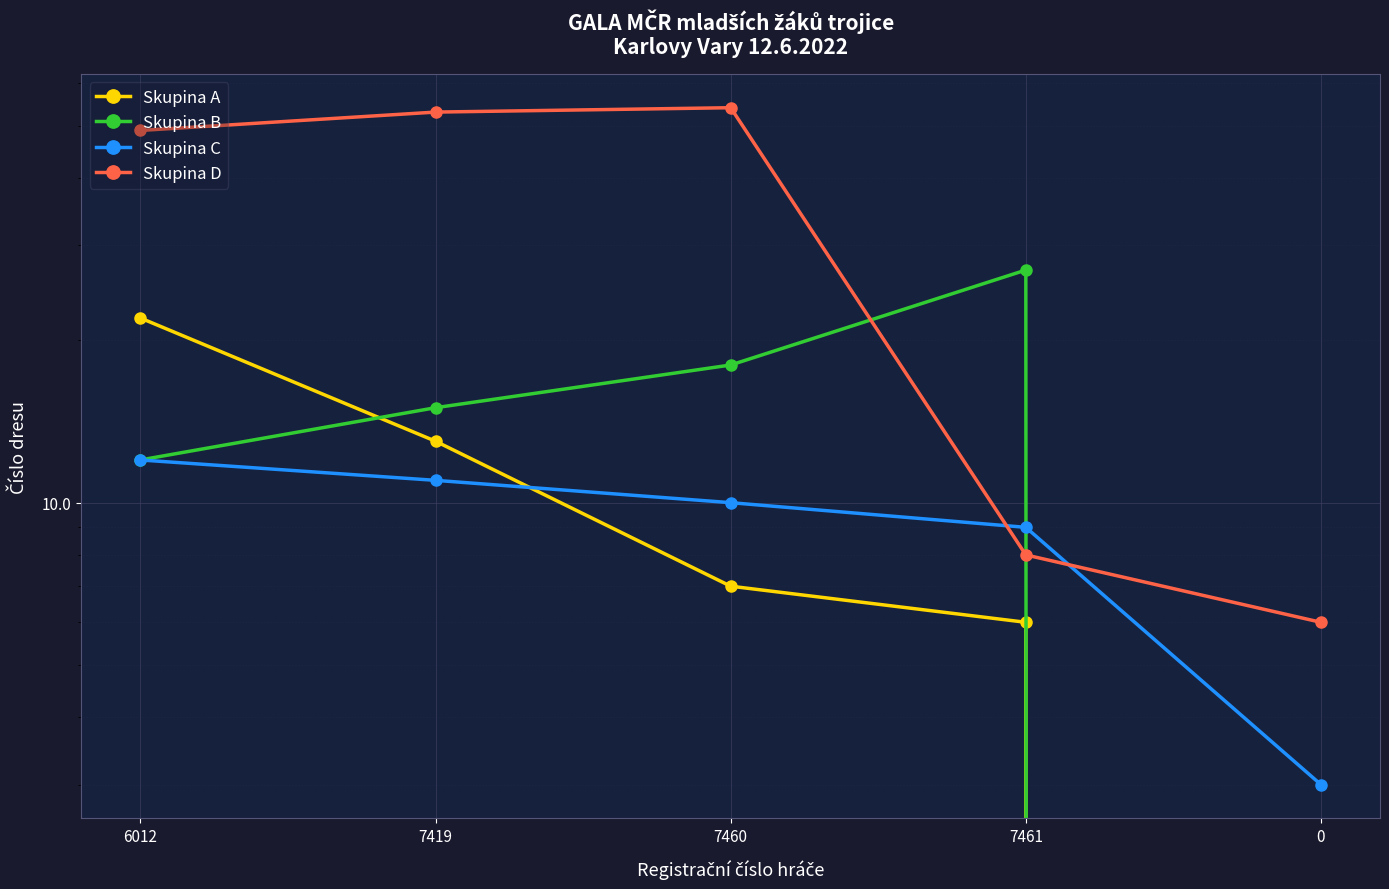

At which category is the sum across all series the highest?

6012